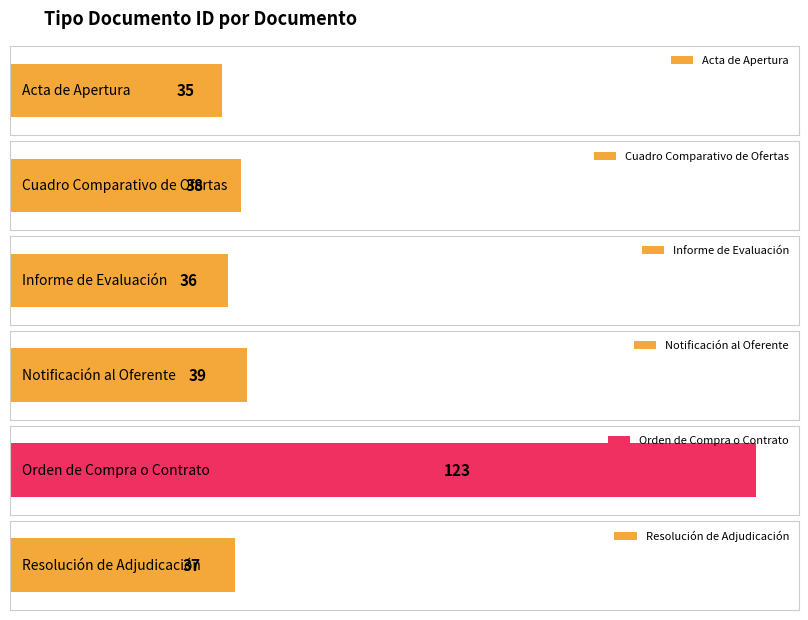

What is the difference between the maximum and minimum values?

88